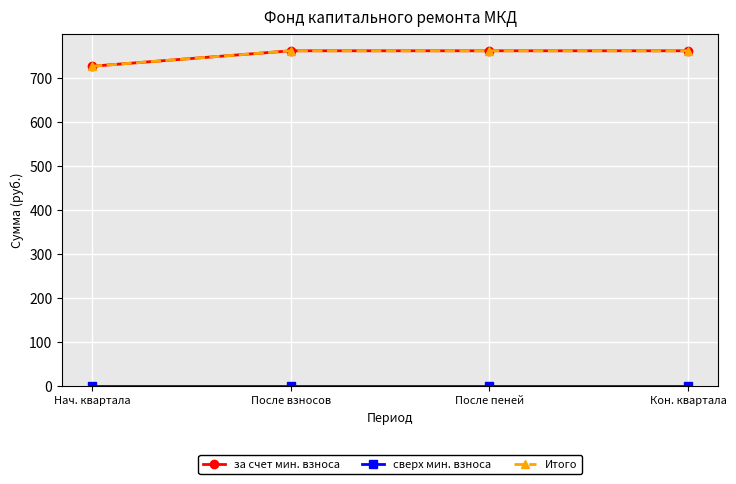

What position from the right is Кон. квартала?

1